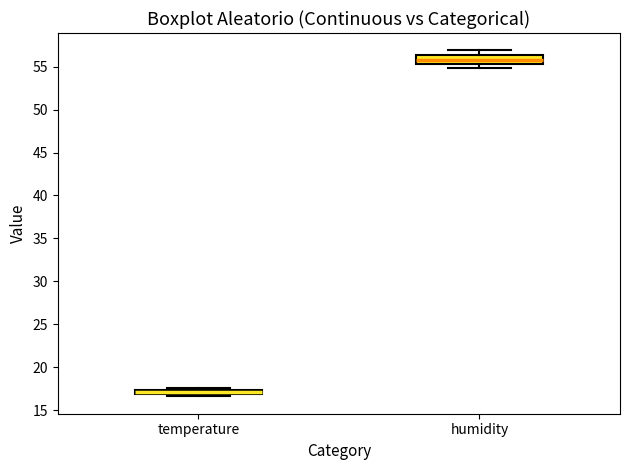

Which box's median line is the lowest?

temperature